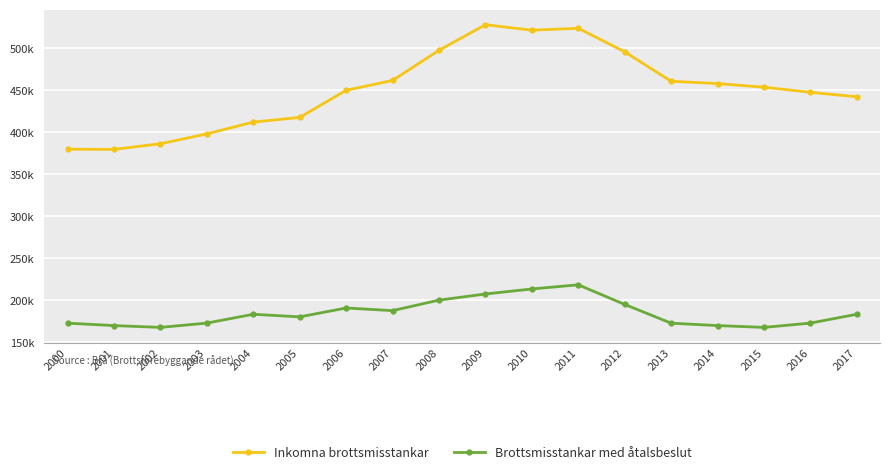

True or false: Brottsmisstankar med åtalsbeslut and Inkomna brottsmisstankar intersect in this chart.

False